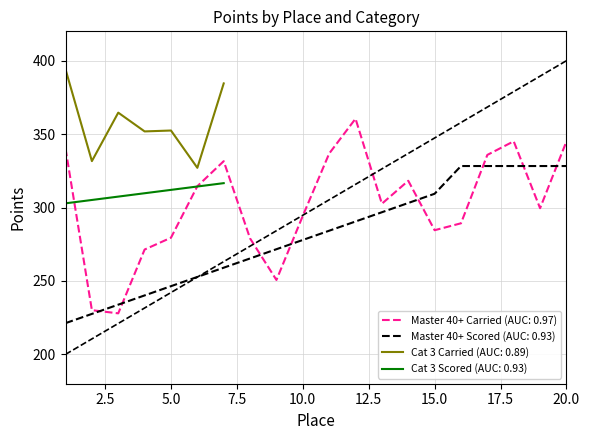

True or false: Master 40+ Carried (AUC: 0.97) and Master 40+ Scored (AUC: 0.93) cross at least once.

True